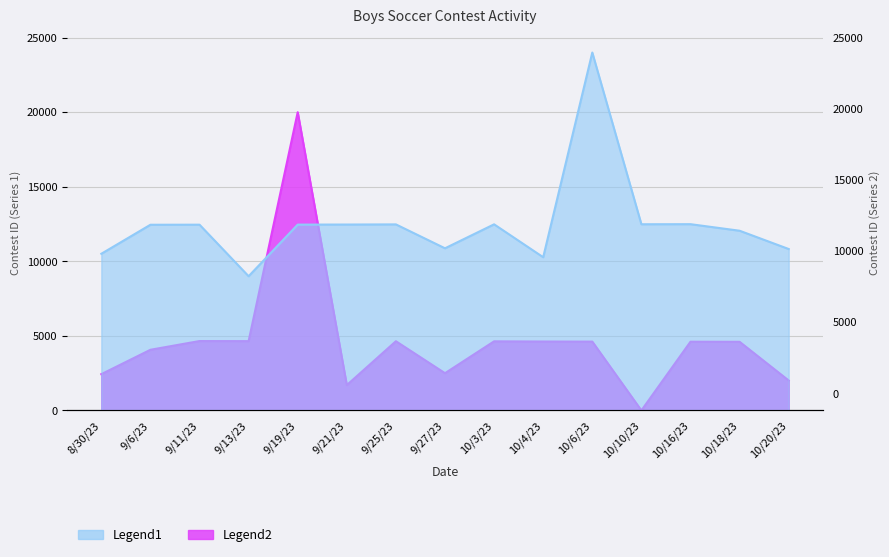

True or false: Legend2 has a value of 4608.9 at 10/16/23.

True